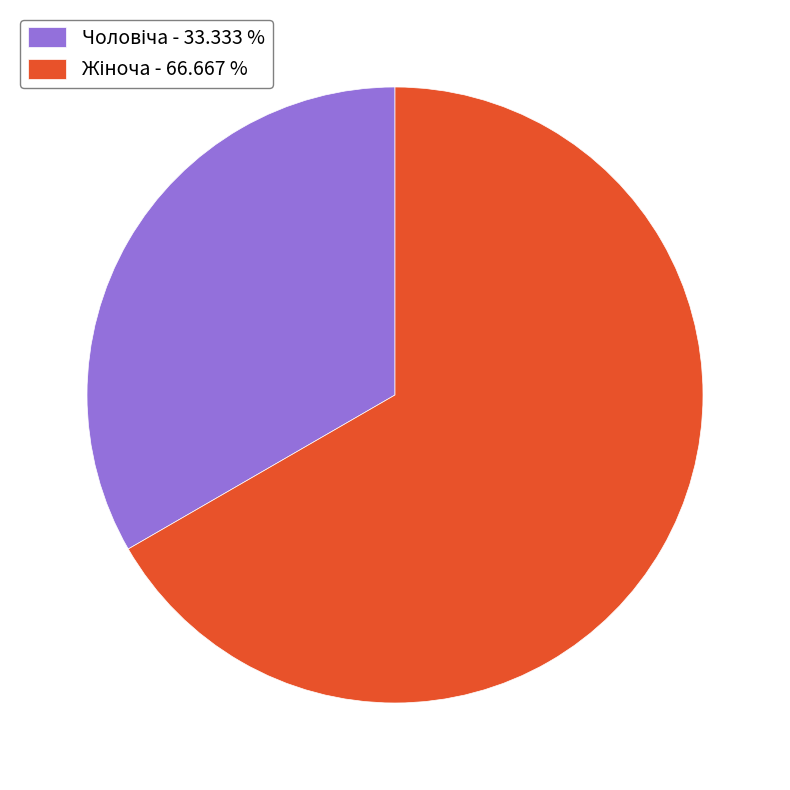

Is there a majority slice in this chart?

Yes